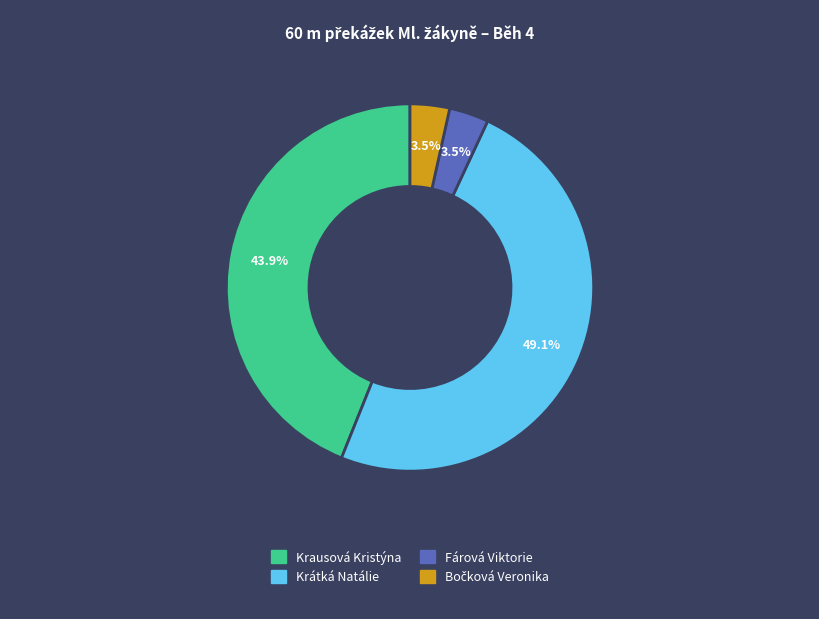

What is the largest slice in the pie chart?

Krátká Natálie